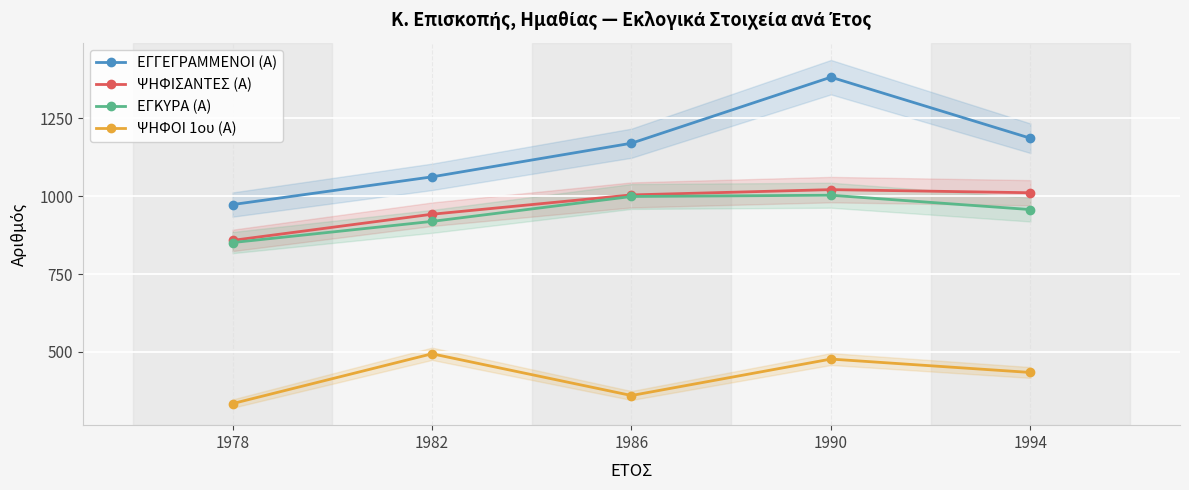

The value of ΕΓΓΕΓΡΑΜΜΕΝΟΙ (Α) at 1982 is 1062. True or false?

True